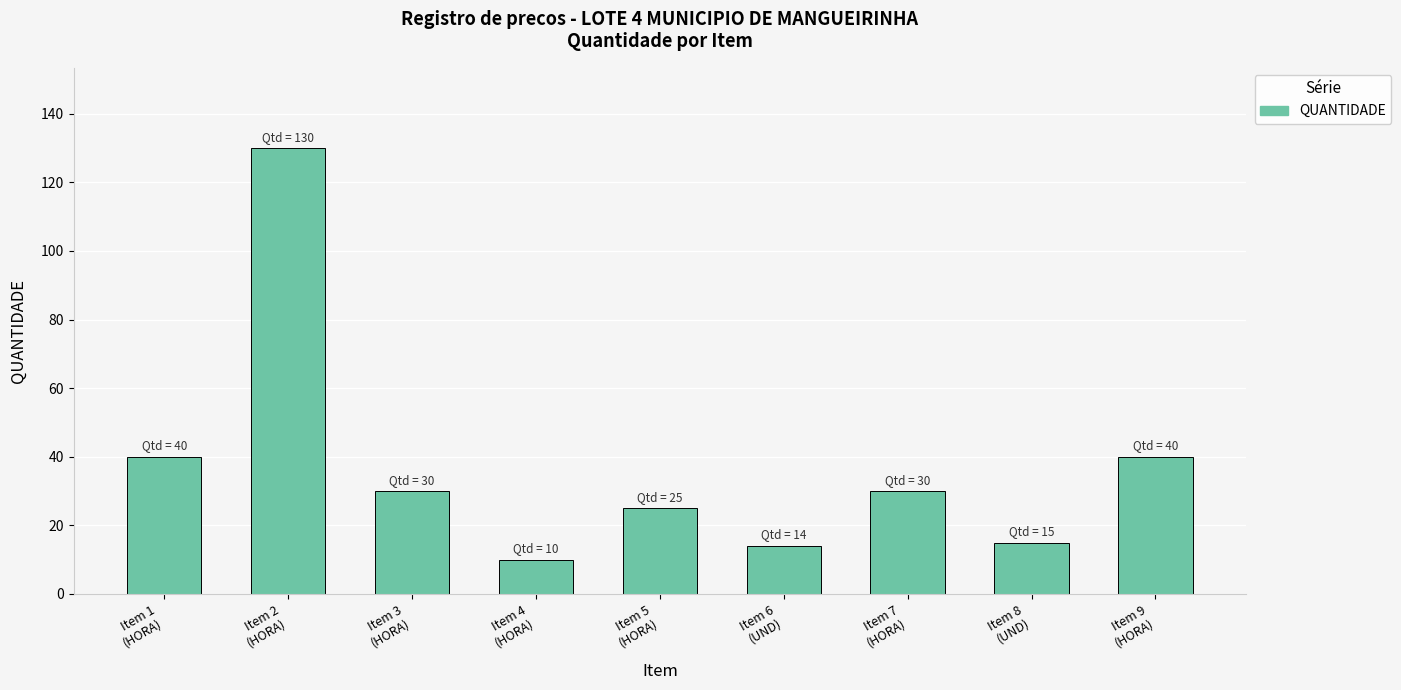

Reading left to right, extract all data points from this chart.

40	130	30	10	25	14	30	15	40